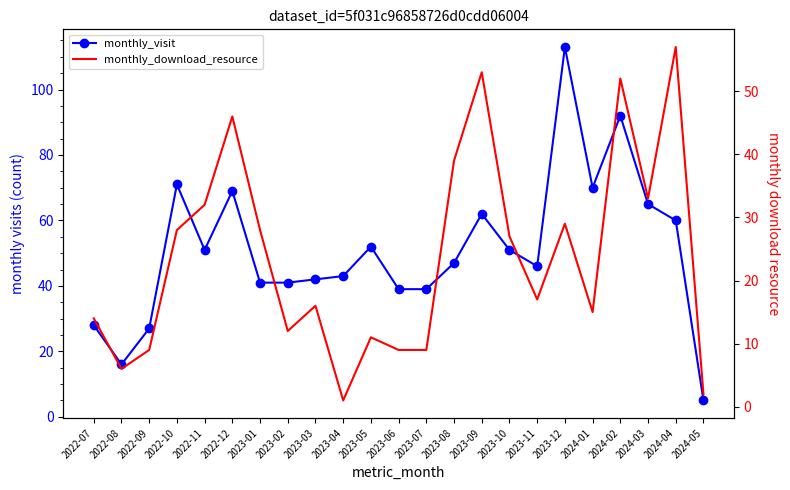

True or false: monthly_download_resource has a value of 6 at 2022-08.

True